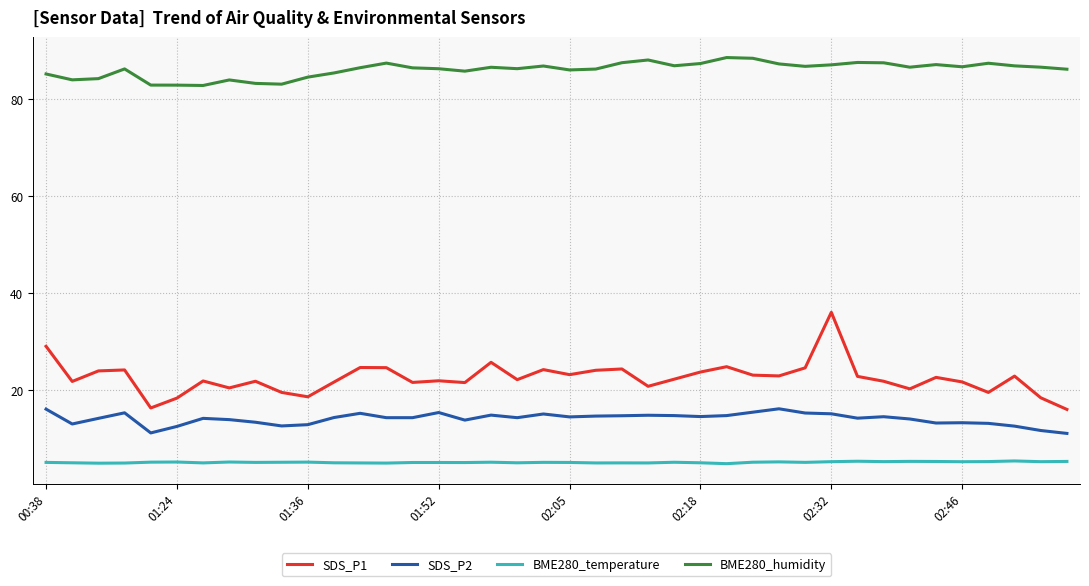

Rank the series by their maximum value, from lowest to highest.

BME280_temperature, SDS_P2, SDS_P1, BME280_humidity